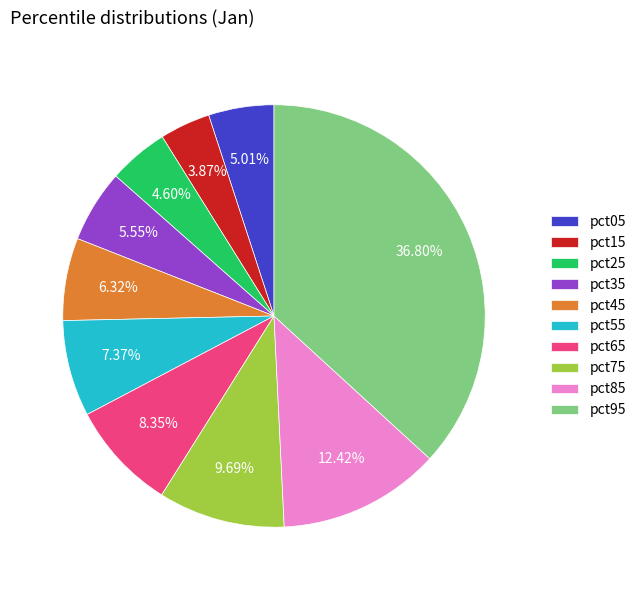

Count the number of slices in the pie.

10